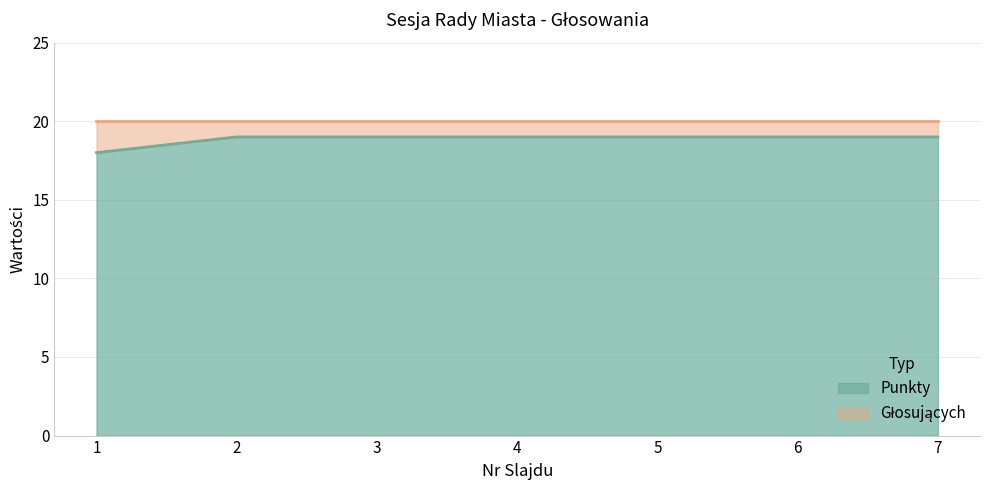

What is the sum of all values?

132